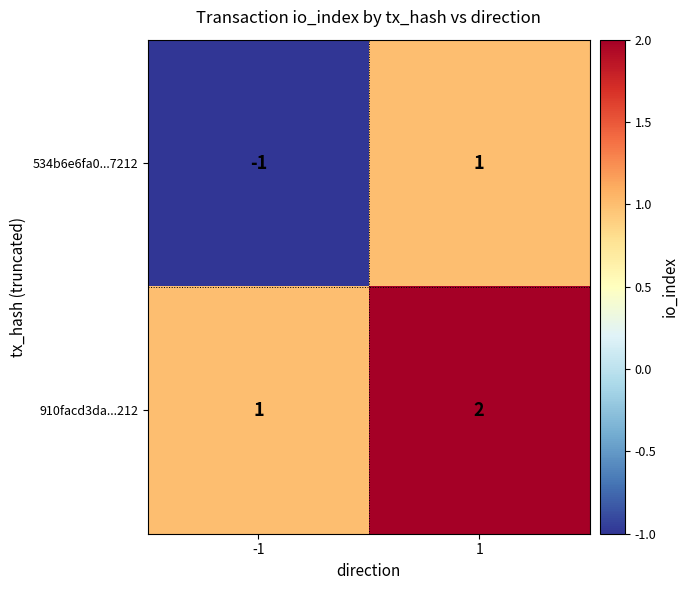

Reading left to right, transcribe all the data shown in this chart.

534b6e6fa0...7212: -1	1
910facd3da...212: 1	2